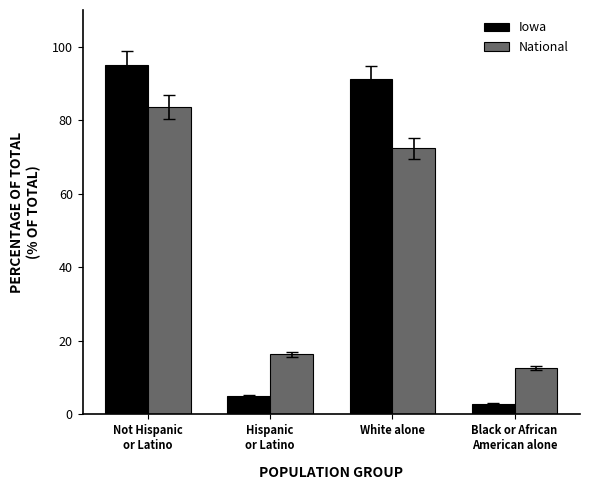

Rank the categories by Iowa value from lowest to highest.

Black or African
American alone, Hispanic
or Latino, White alone, Not Hispanic
or Latino